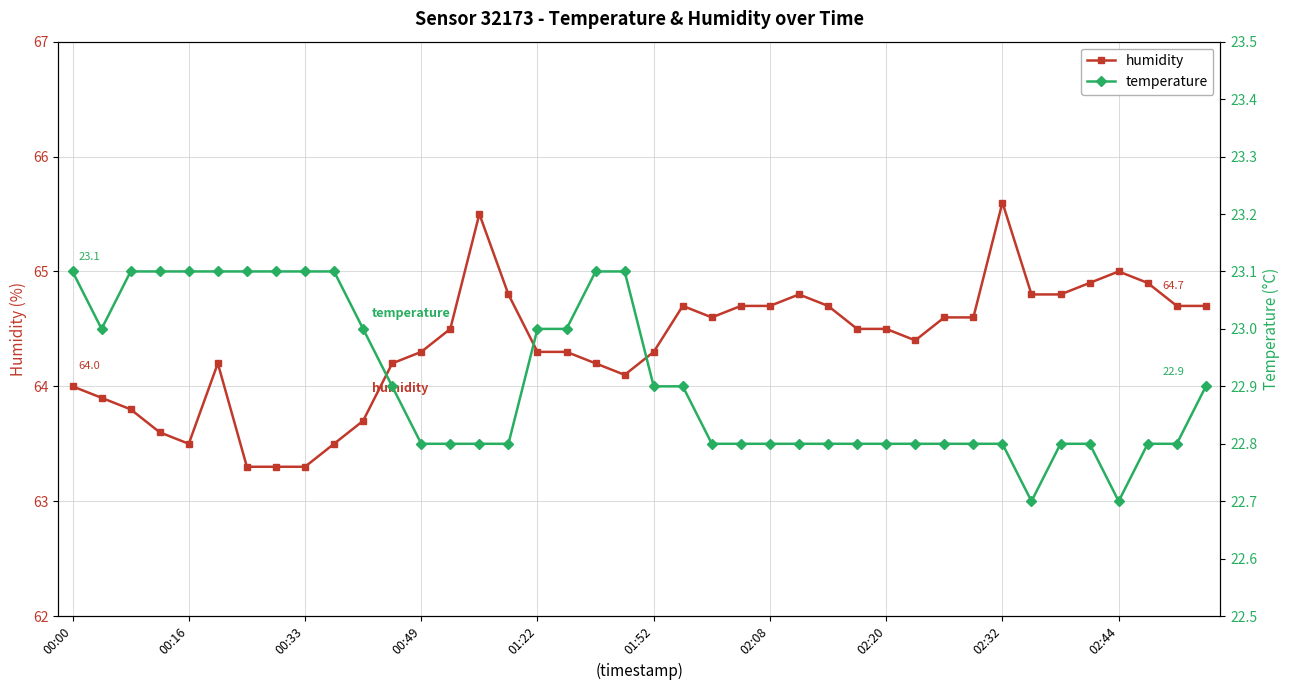

True or false: humidity has more than 2 interior local peaks.

True